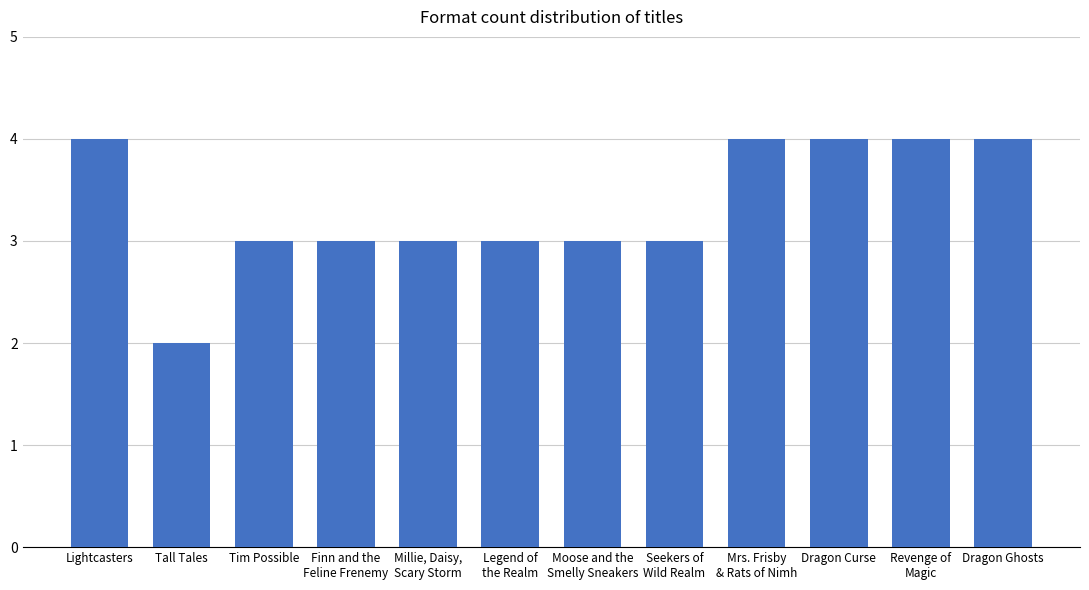

What is the smallest value displayed?

2